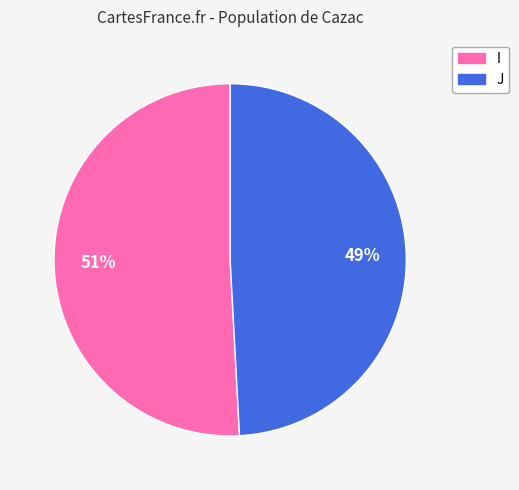

What is the largest slice in the pie chart?

I